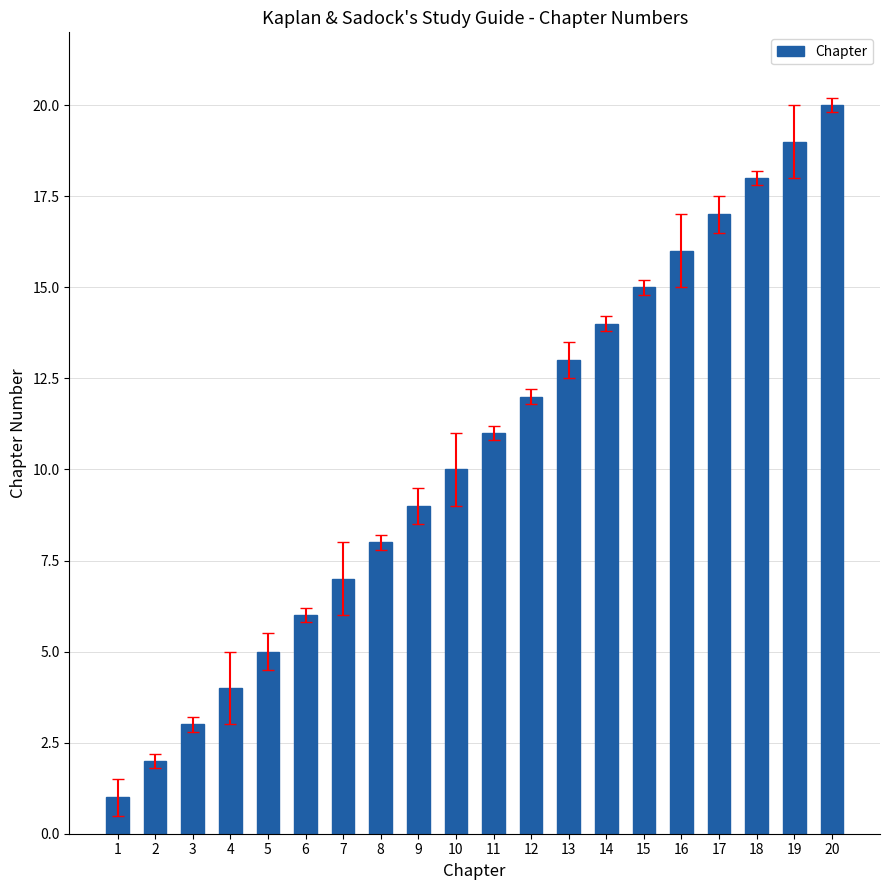

What is the difference between the values at 12 and 10?

2